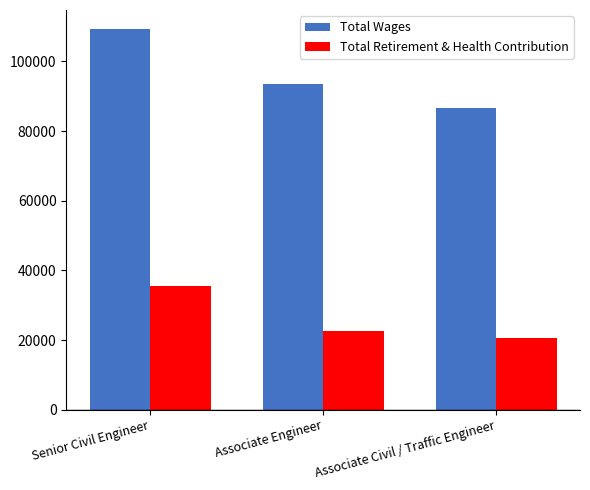

At how many categories does at least one series exceed 94143?

1